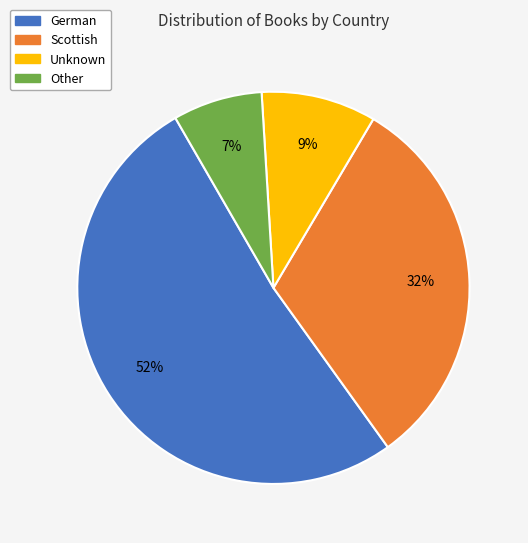

Between Other and Unknown, which is larger?

Unknown